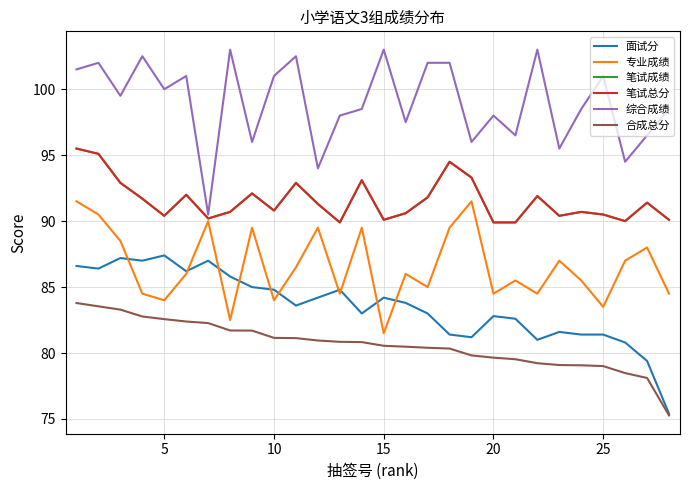

How many interior local valleys does the 专业成绩 series have?

9